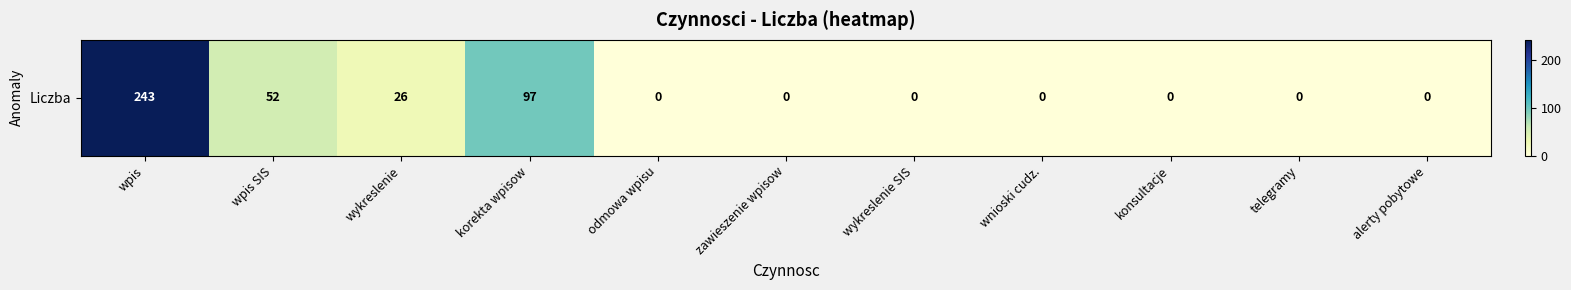

Which category has the highest value across all series?

wpis